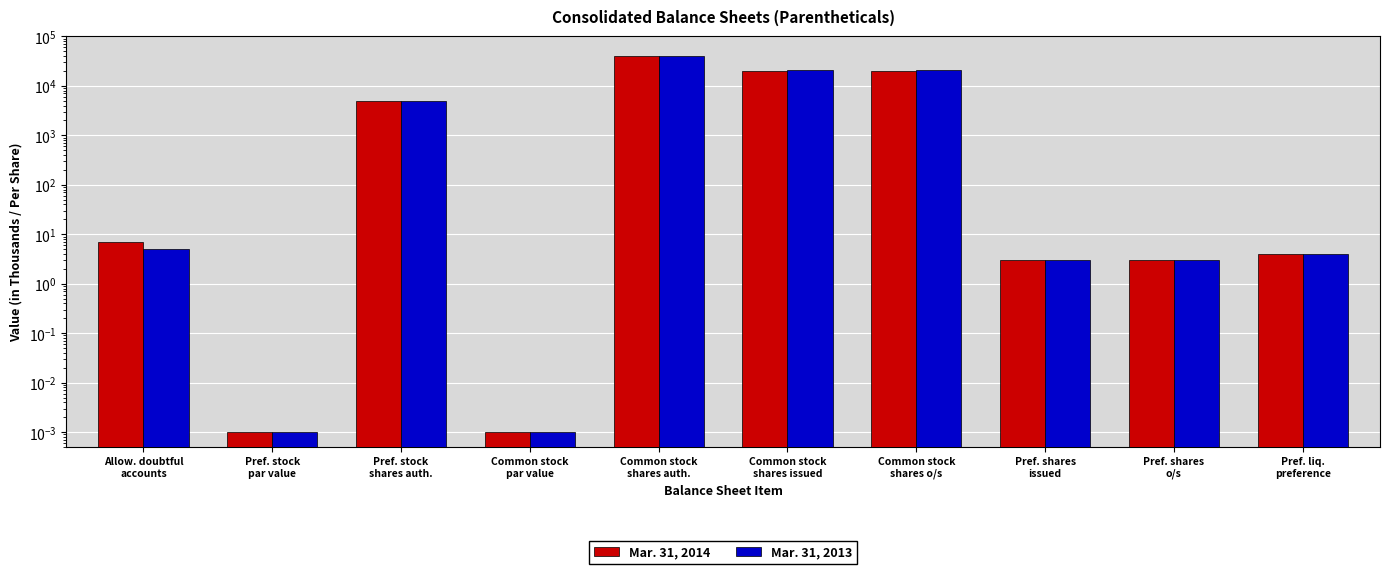

What value does the Mar. 31, 2013 series have at Pref. shares
o/s?

3.0